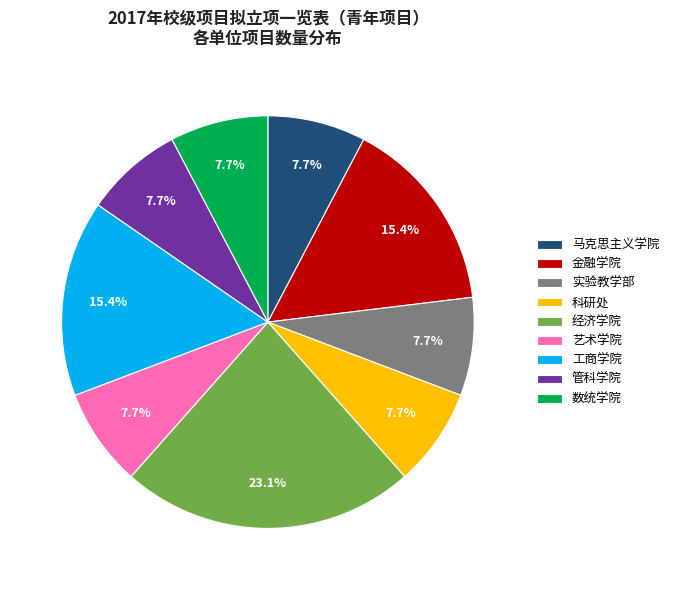

To the nearest percent, what is the average slice percentage?

11%